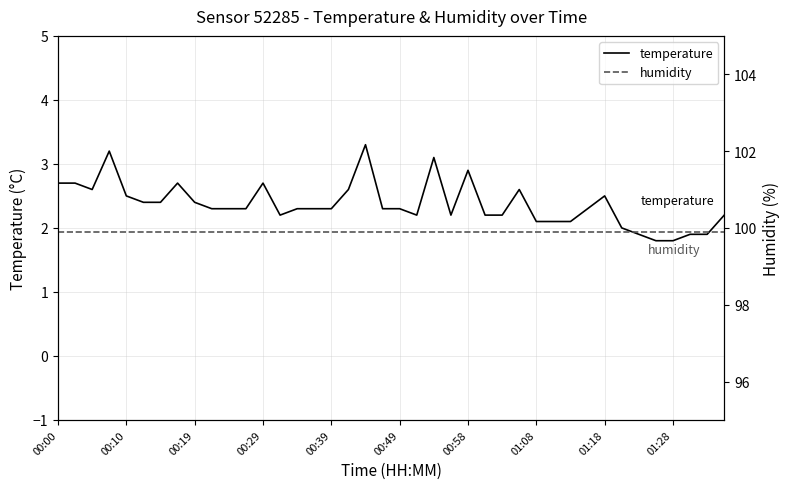

Is it true that temperature equals 0.9 at 01:08?

False